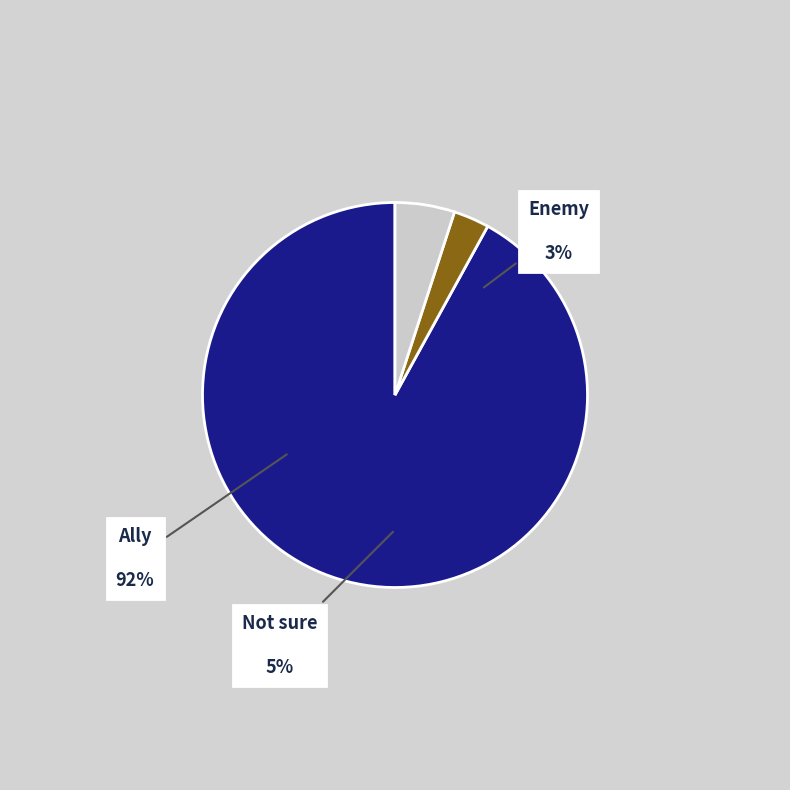

To the nearest percent, what is the difference between the Enemy and Ally slice percentages?

89%